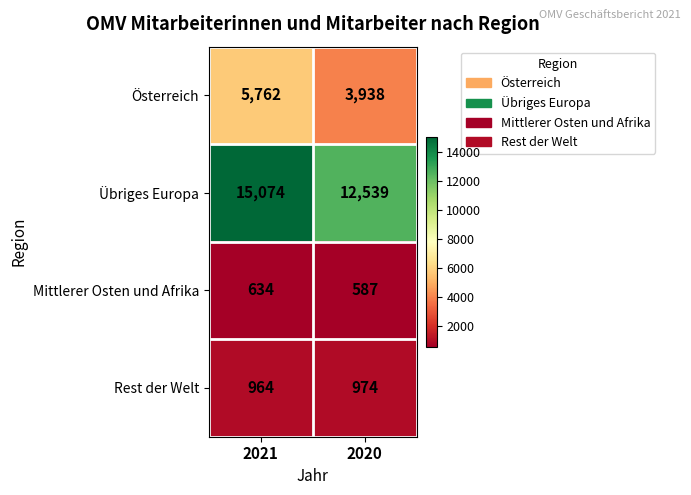

The Rest der Welt series shows 1733 at 2021. True or false?

False